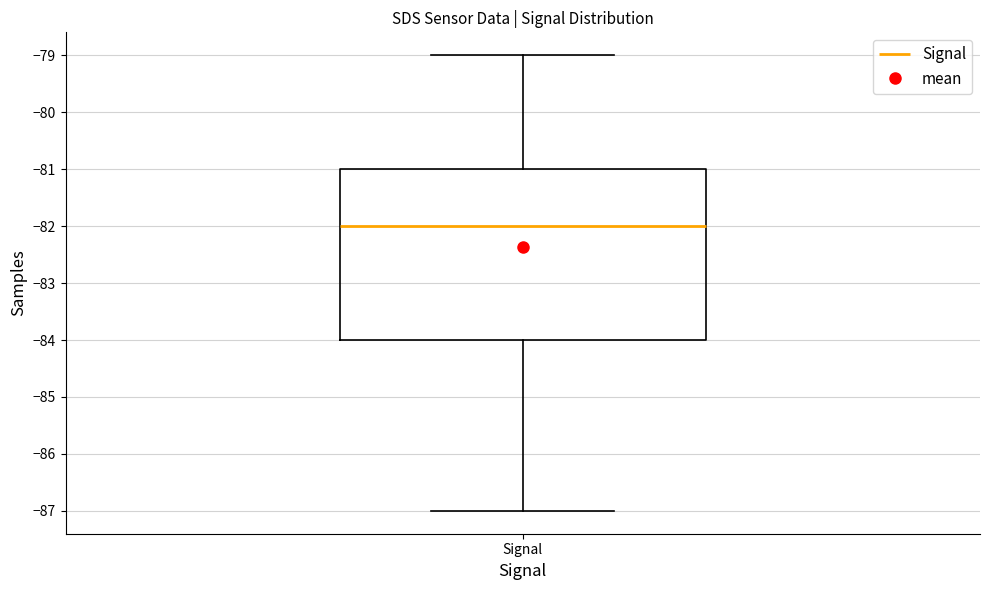

Read this box plot against the y-axis: the position of the median line, the range covered by the box, and the ends of both whiskers. The values are not printed on the chart, so give them approximately, as read against the axis.

median -82, box -84 to -81, whiskers -87 to -79